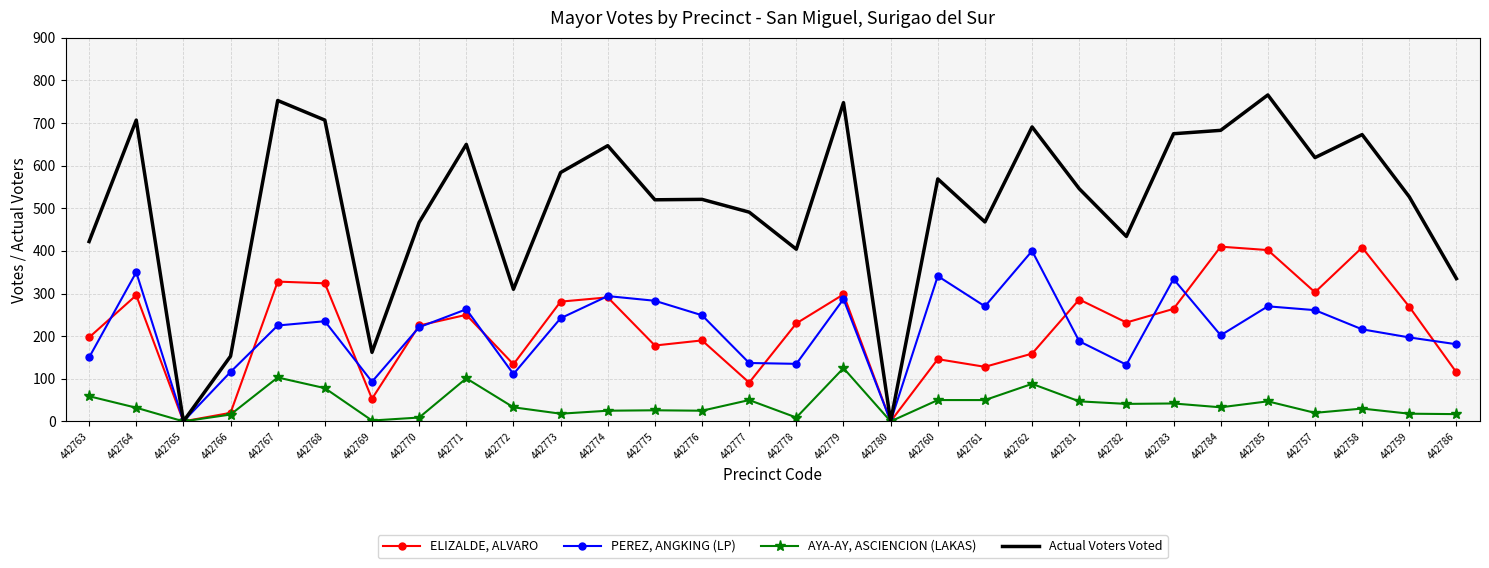

Which series has the widest spread of values?

Actual Voters Voted